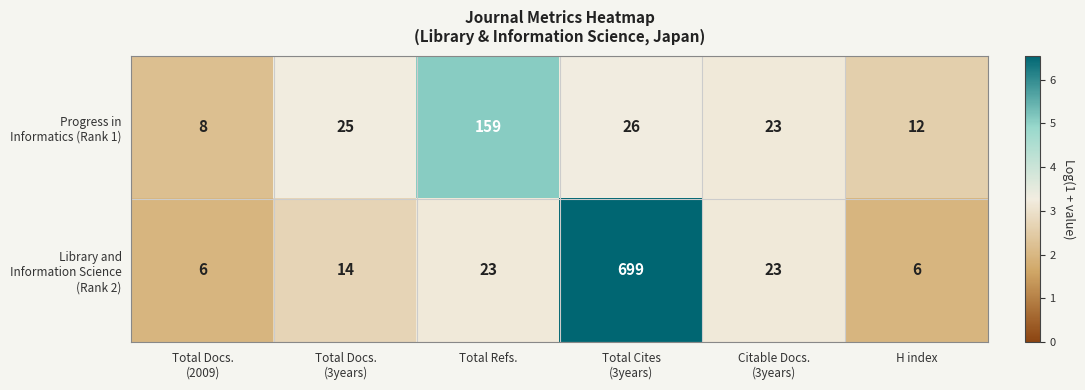

What is the total value across all series at H index?

18